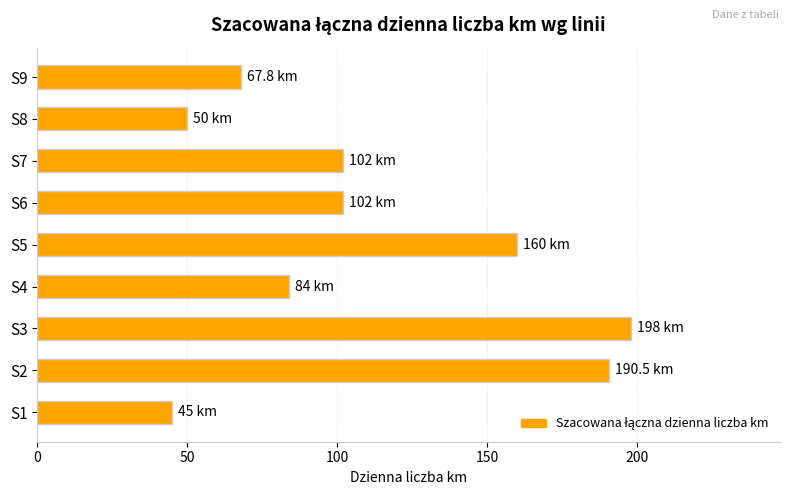

What is the approximate value at S5?

160.0